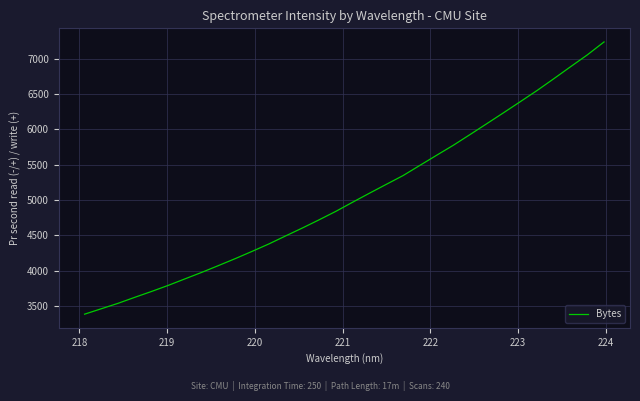

How many series are shown in this chart?

1